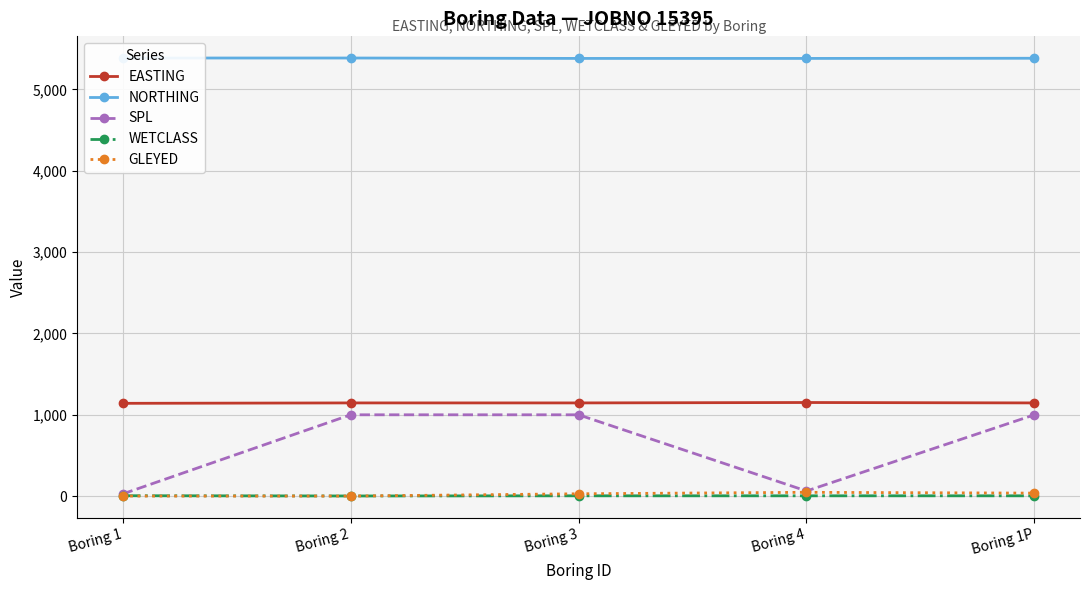

In WETCLASS, how many points are lower than both neighbors (excluding endpoints)?

1